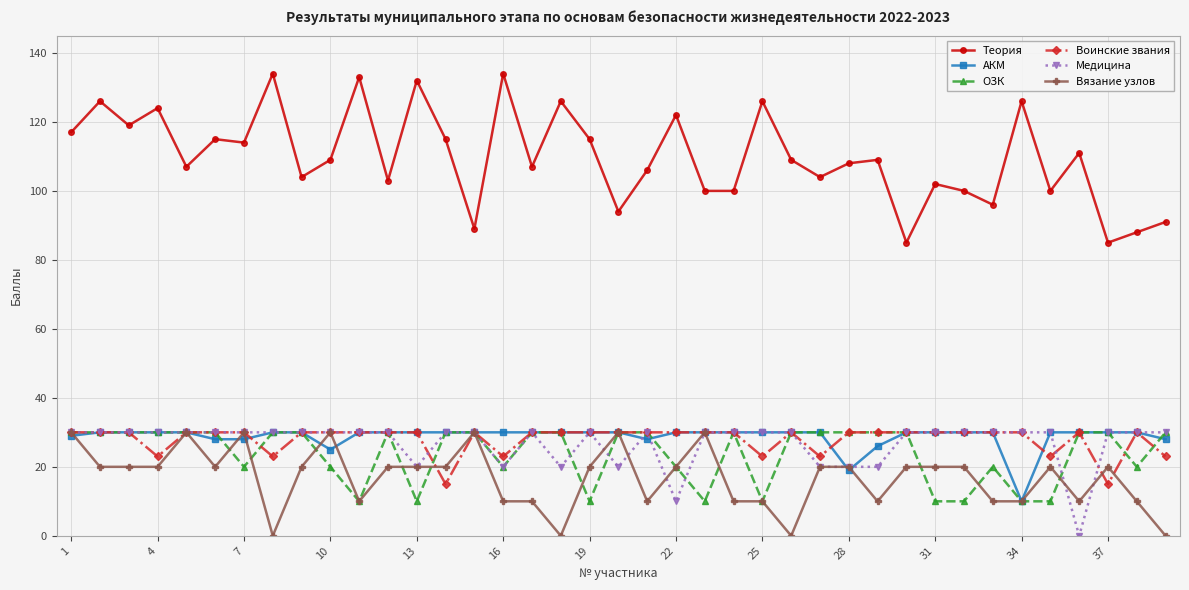

Which series has the largest range (max minus min)?

Теория